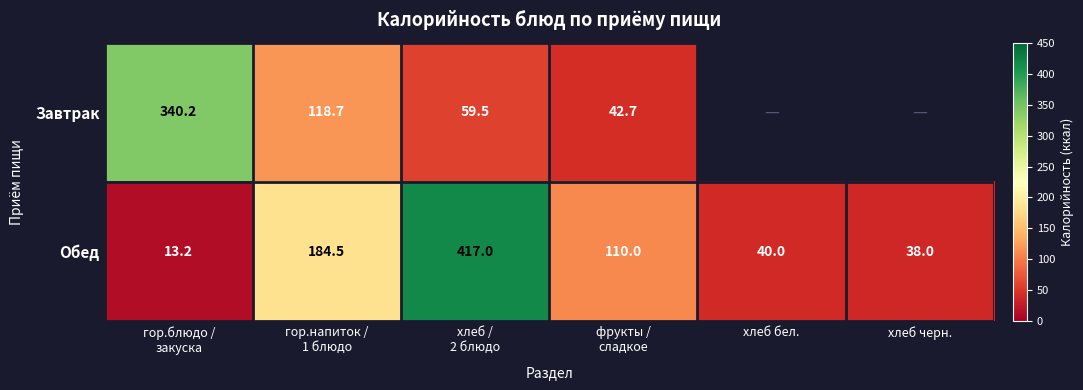

The value of Завтрак at гор.блюдо / закуска is 186.7. True or false?

False